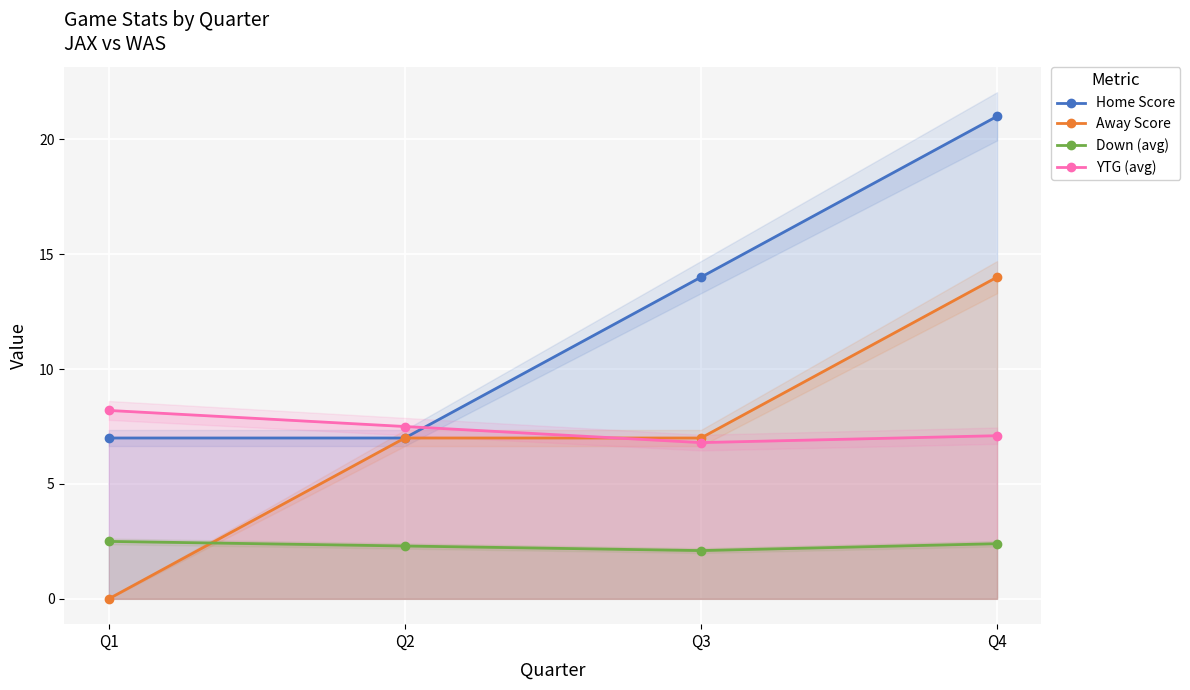

Where do Away Score and Down (avg) first cross each other?

Q1 and Q2